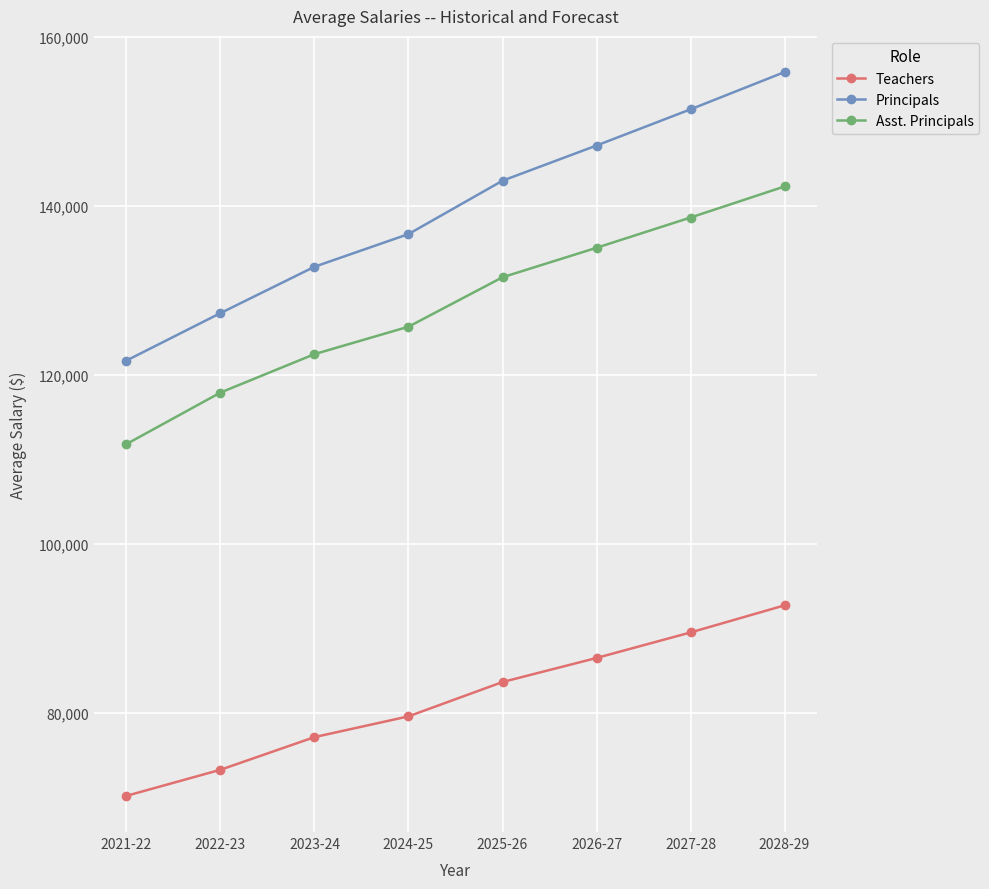

Is it true that Asst. Principals equals 220200.4 at 2024-25?

False